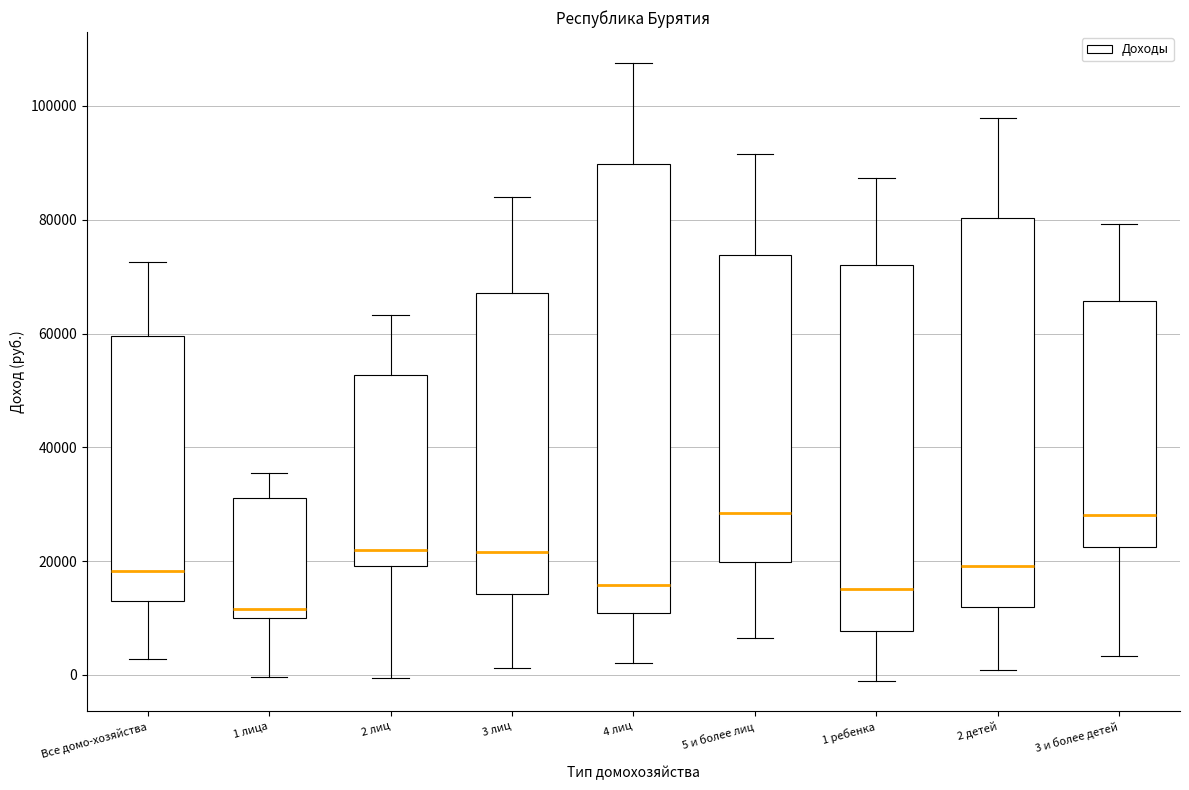

Where is the lower edge of the box for 4 лиц on the y-axis? The values are not printed on the chart, so give them approximately, as read against the axis.

10000